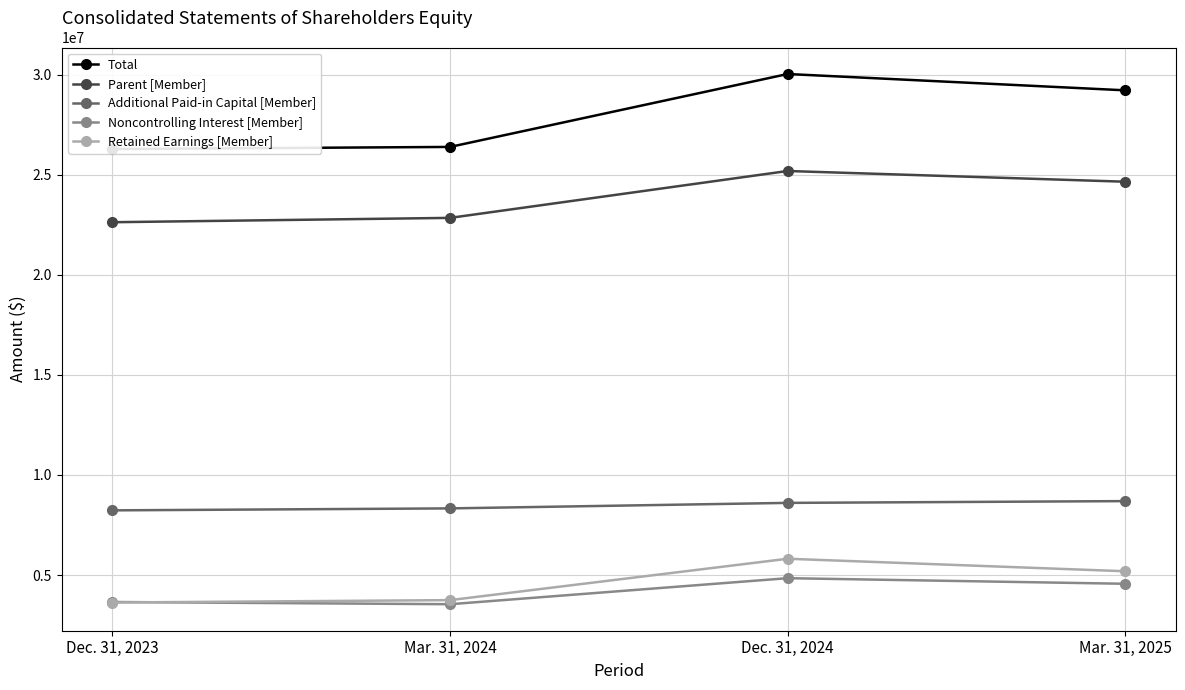

True or false: Parent [Member] and Total intersect in this chart.

False